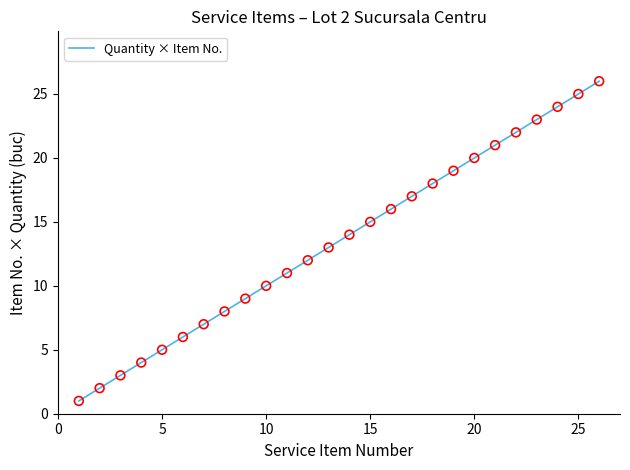

What is the maximum value shown in the chart?

26